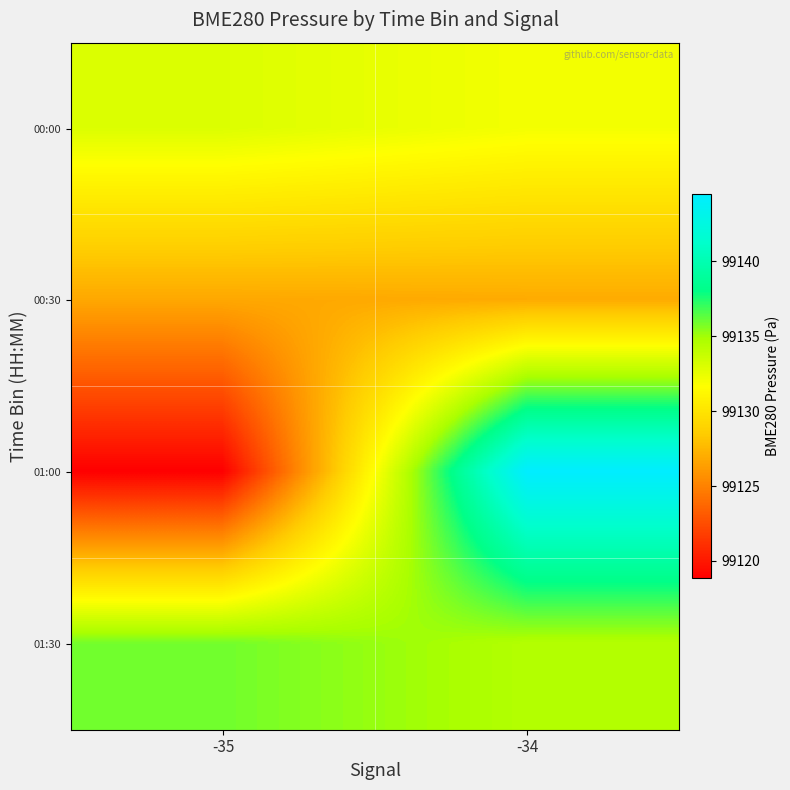

Count the number of categories in the chart.

2